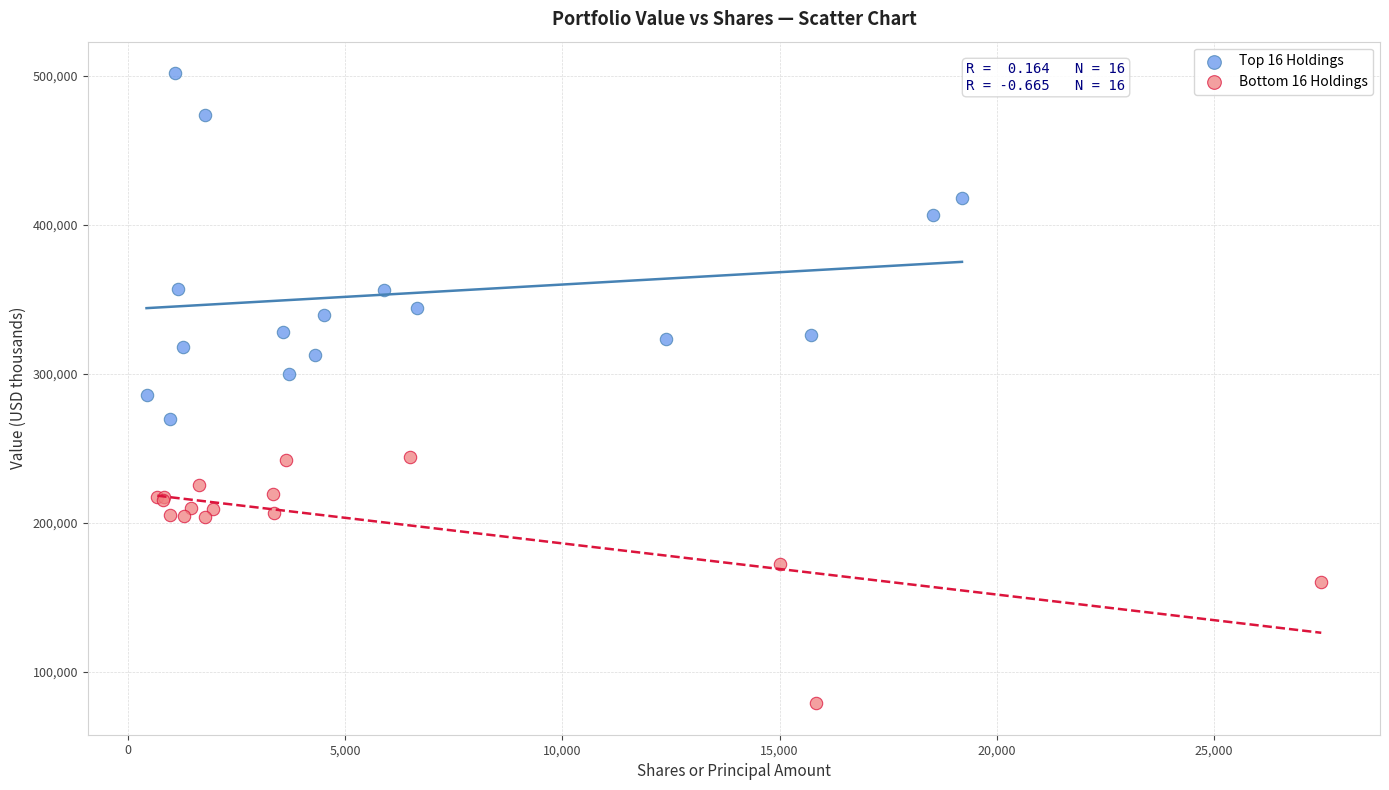

Which series contains the lowest Y value?

Bottom 16 Holdings